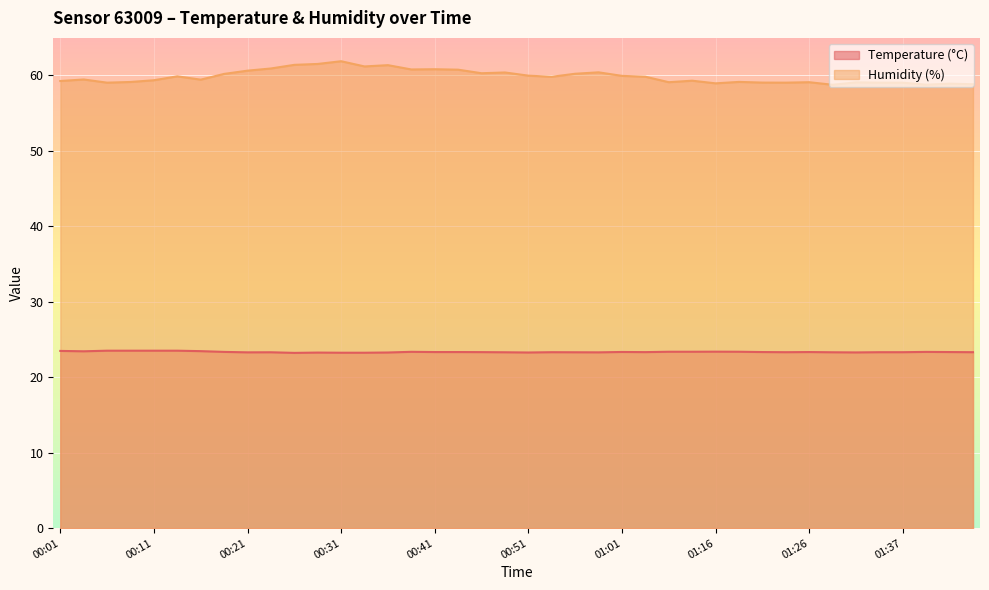

True or false: Temperature (°C) and Humidity (%) intersect in this chart.

False